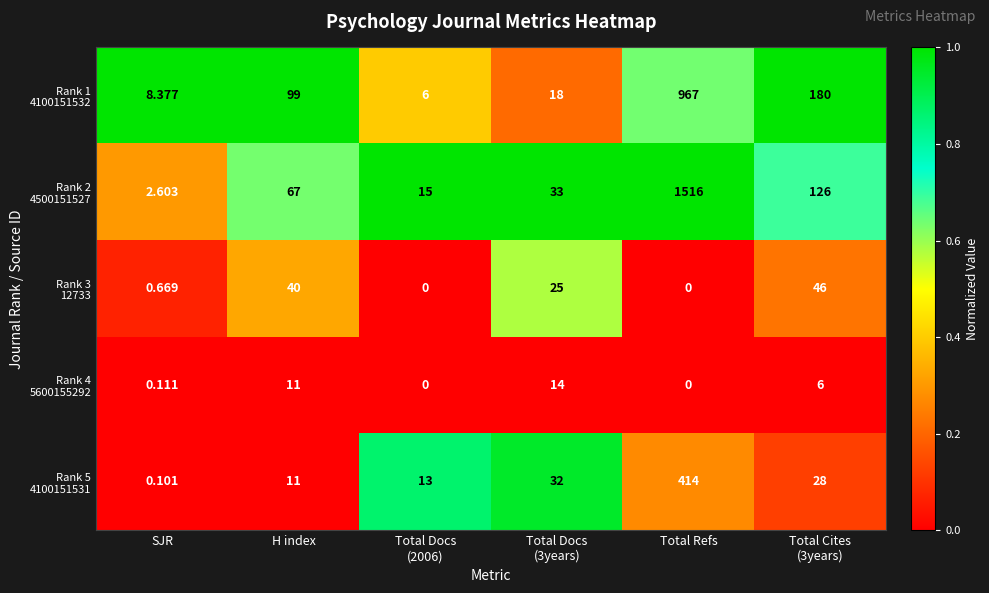

What is the greatest value displayed?

1516.0